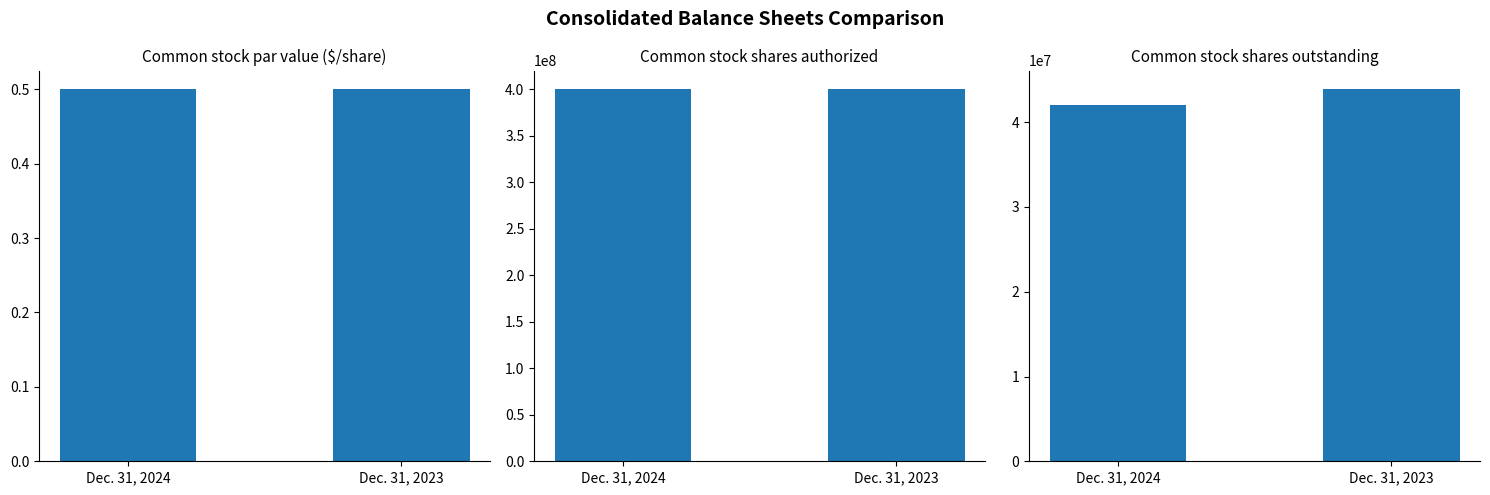

Are the bars grouped side by side (vs. stacked)?

Yes